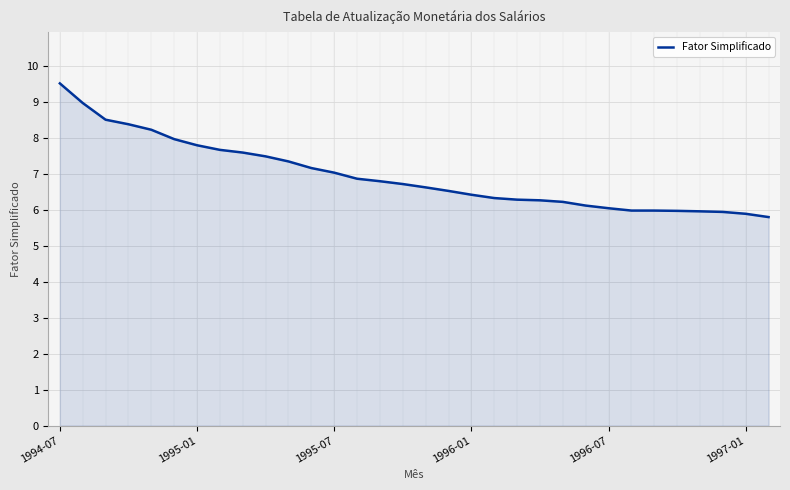

What is the sum of all values?

222.6